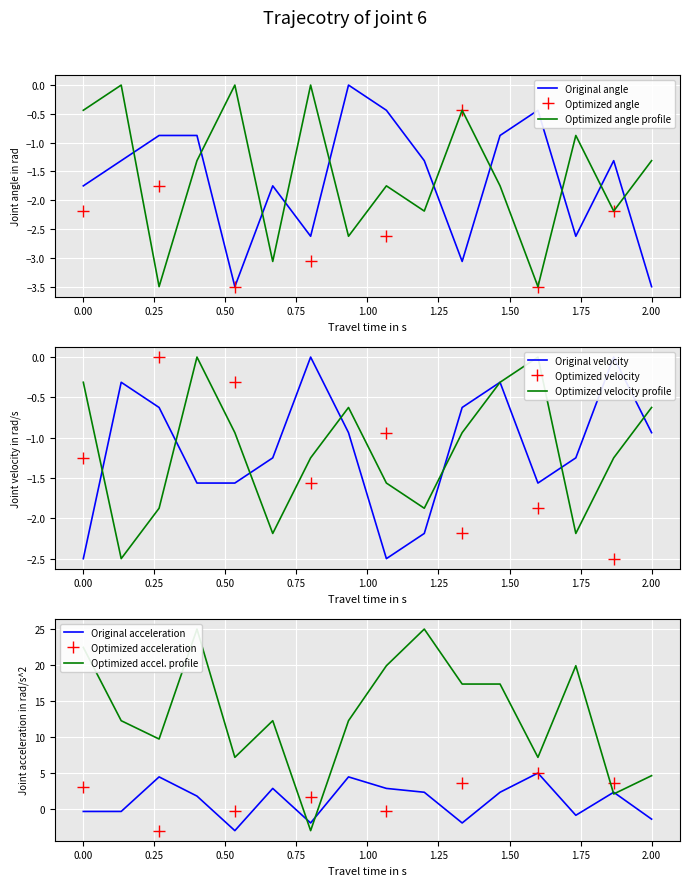

True or false: Optimized angle profile and Original angle intersect in this chart.

True